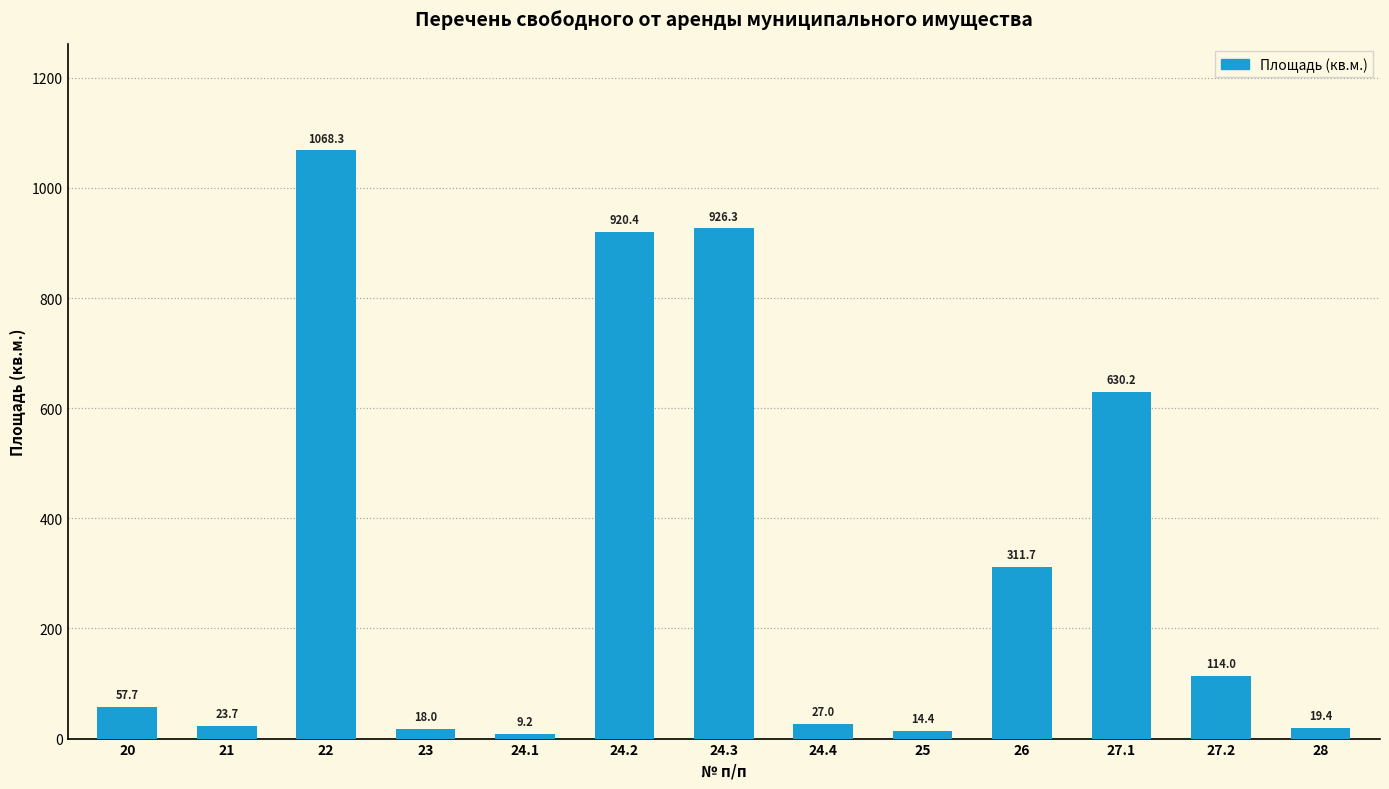

Which category has the highest value across all series?

22